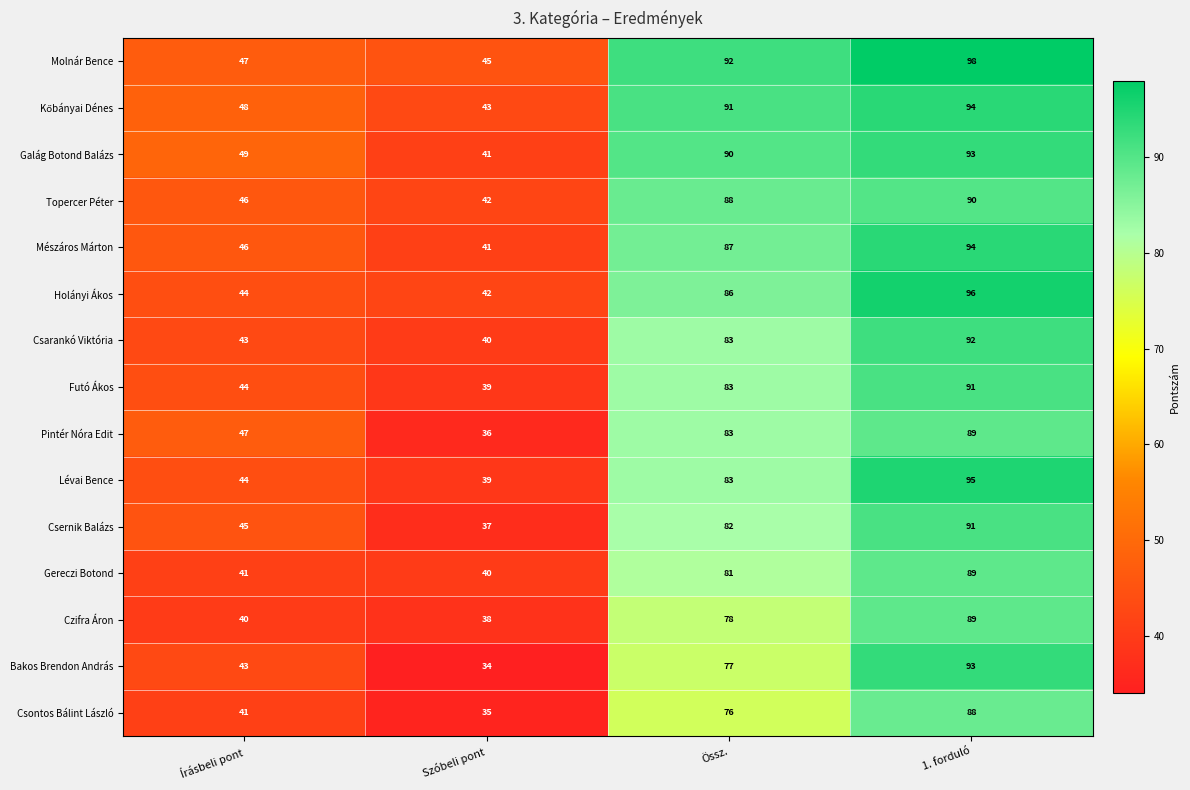

At which category is the sum across all series the highest?

1. forduló